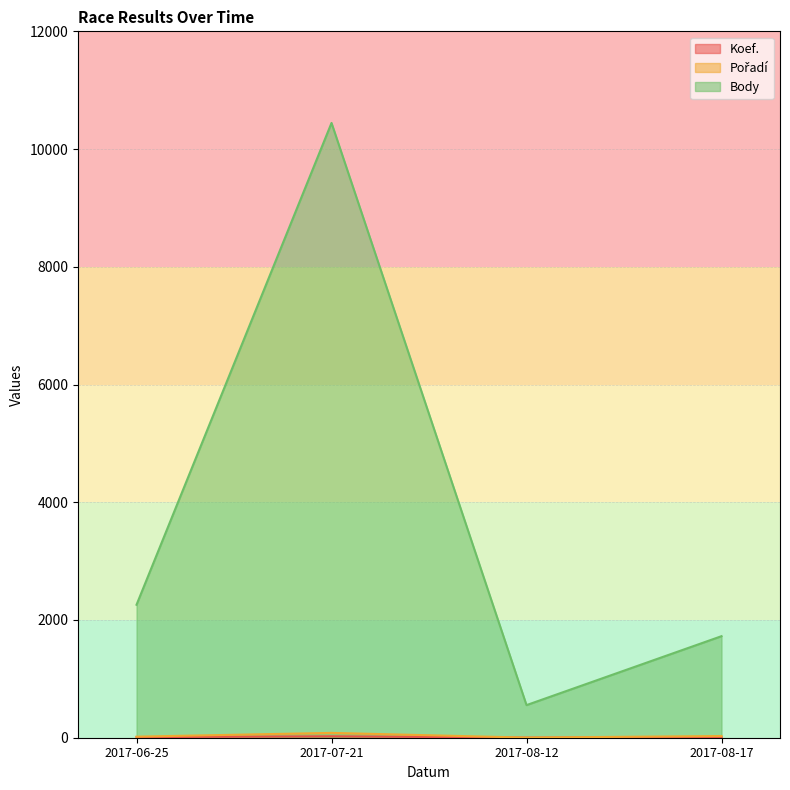

Reading right to left, transcribe all the data shown in this chart.

Koef.: 12	2	24	10
Pořadí: 29	2	82	18
Body: 1725	554	10444	2259